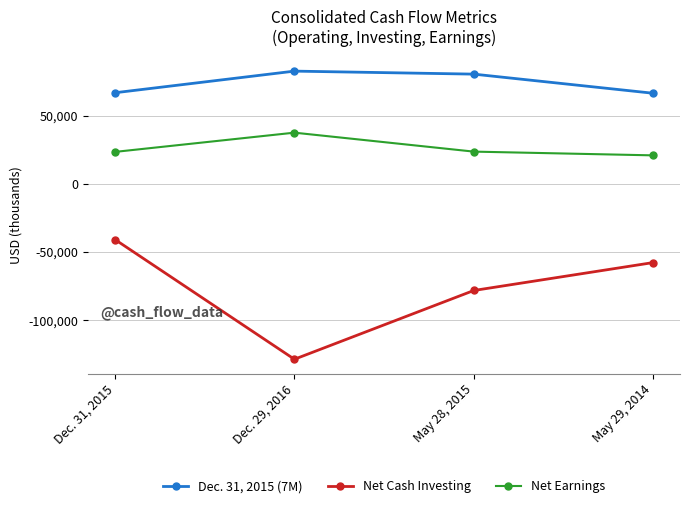

What is the approximate value of Net Cash Investing at Dec. 31, 2015, to the nearest 50?

-40850